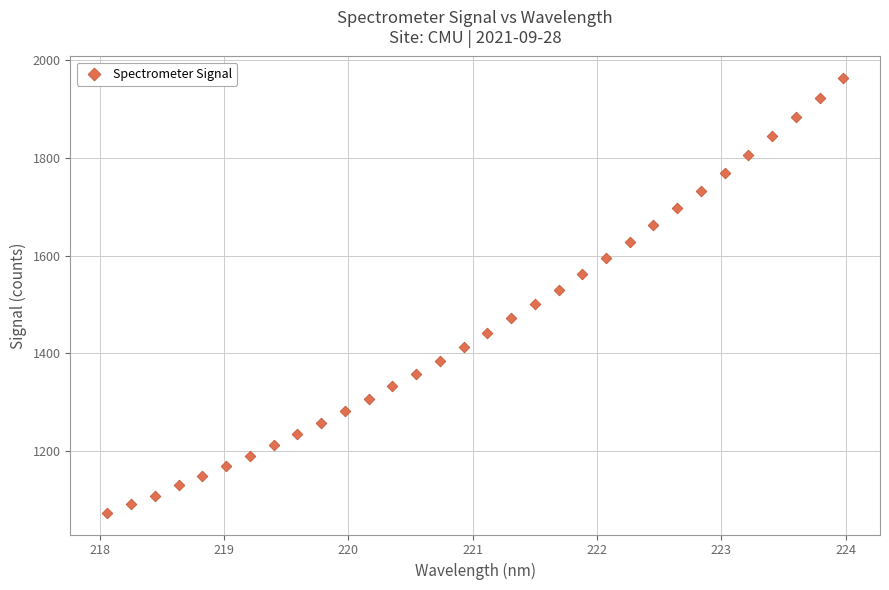

What is the range of X values (max minus min)?

5.9